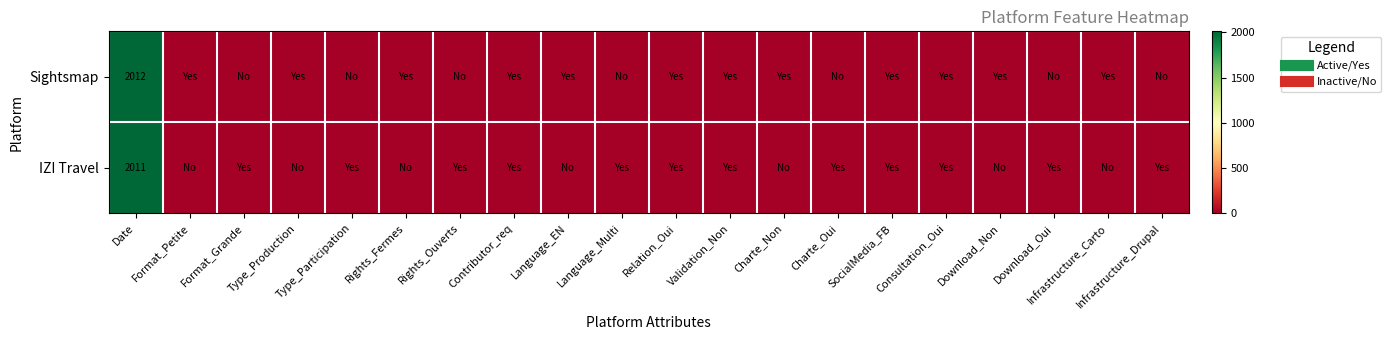

What is the sum of all Sightsmap values?

2024